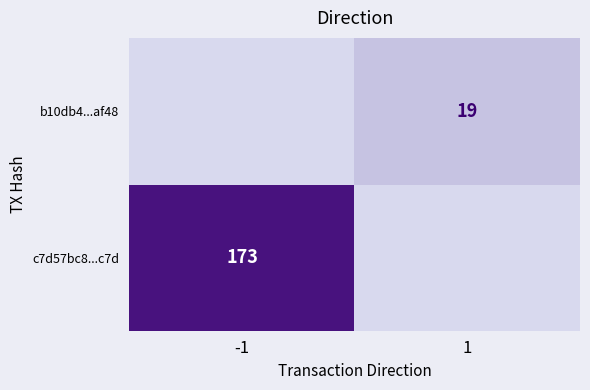

True or false: b10db4...af48 has a value of 13 at 1.

False